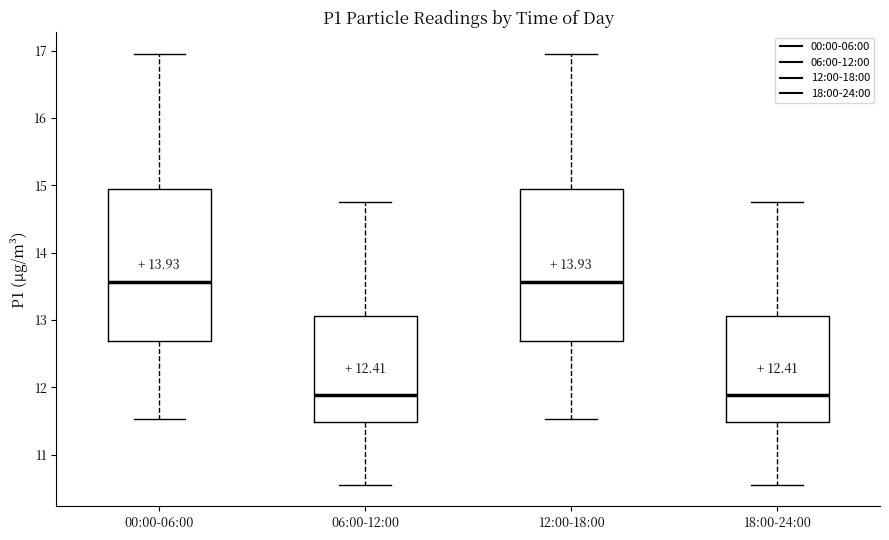

Where does the upper whisker of the box for 12:00-18:00 end on the y-axis? The values are not printed on the chart, so give them approximately, as read against the axis.

17.0